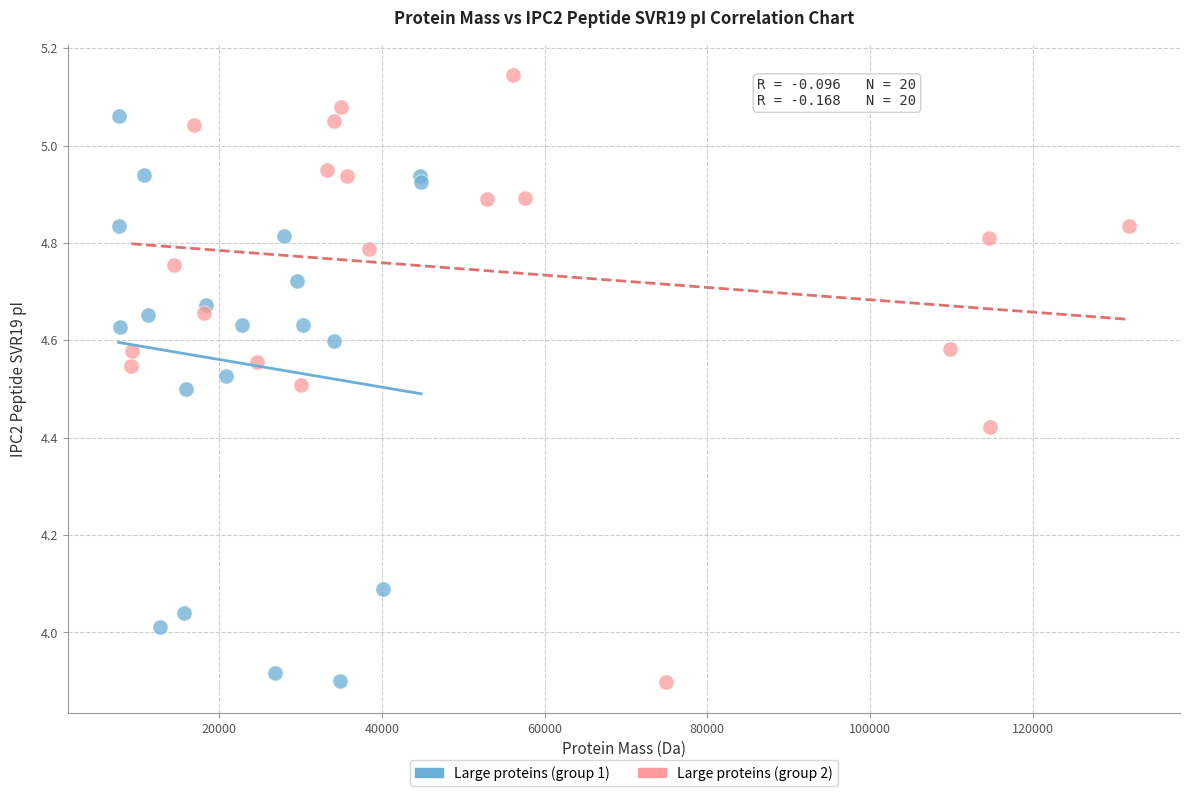

Which series contains the highest Y value?

Large proteins (group 2)